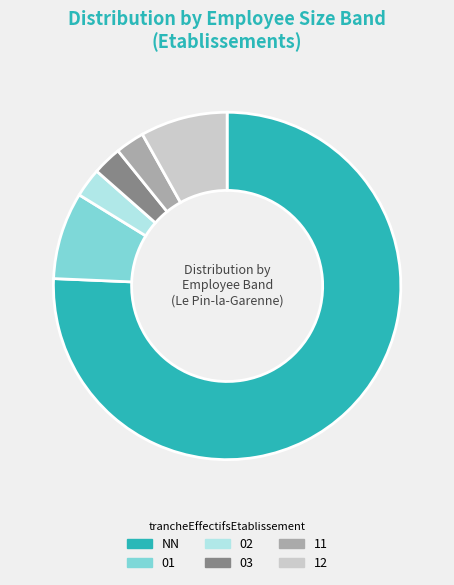

Does any single category account for the majority?

Yes